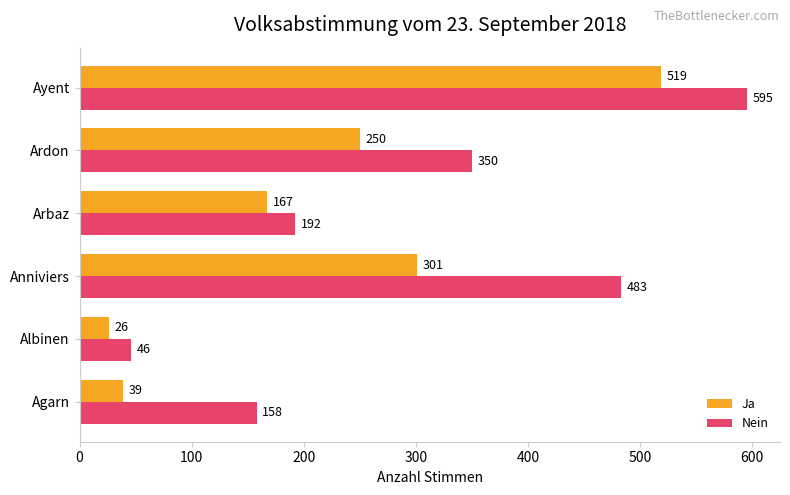

What is the difference between the maximum and minimum values in the Ja series?

493